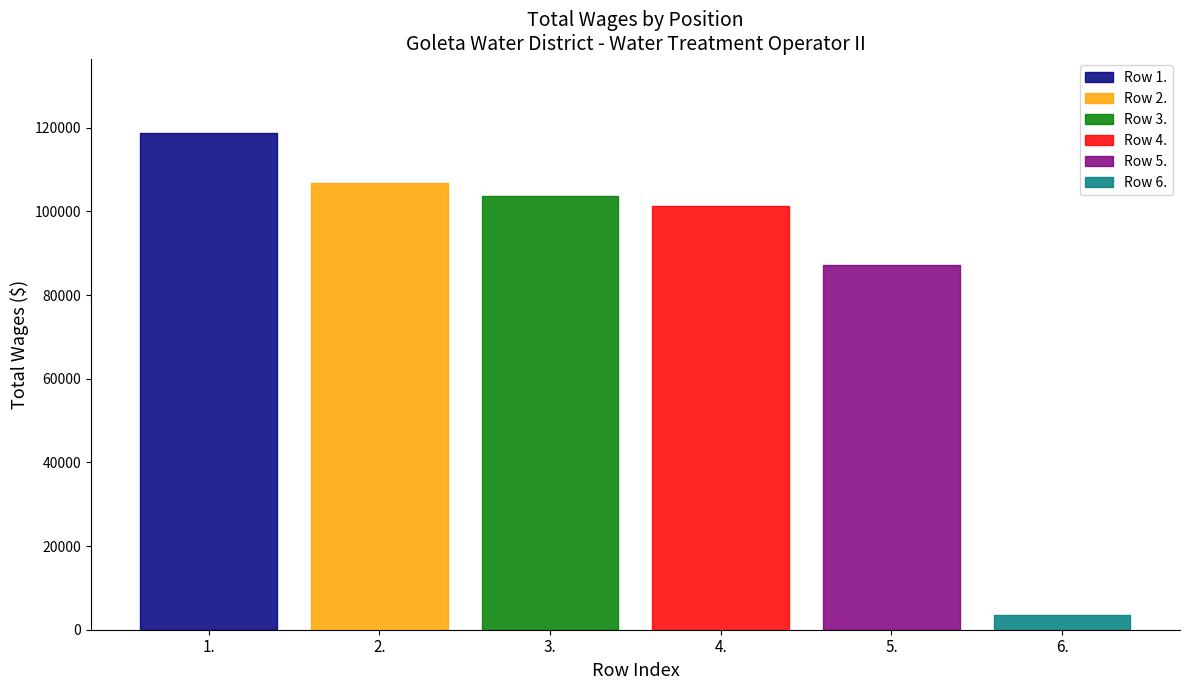

True or false: the data shows 6257 at 6..

False